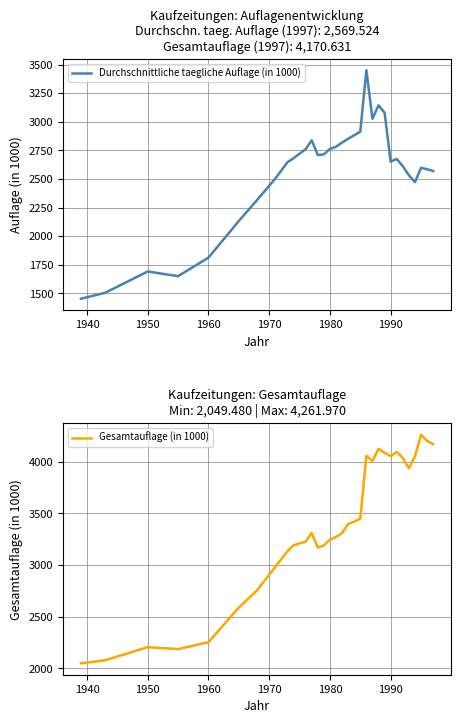

What is the smallest value displayed?

1454.2